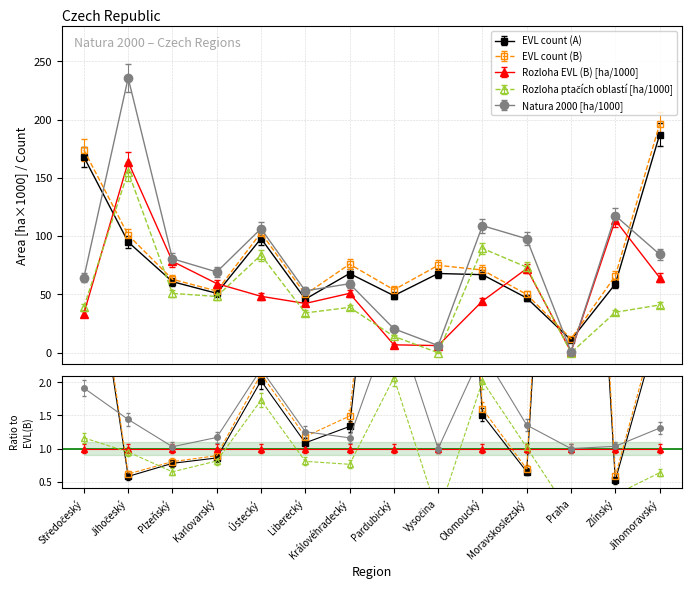

The value of Rozloha EVL (B) [ha/1000] at Královéhradecký is 54.0. True or false?

True